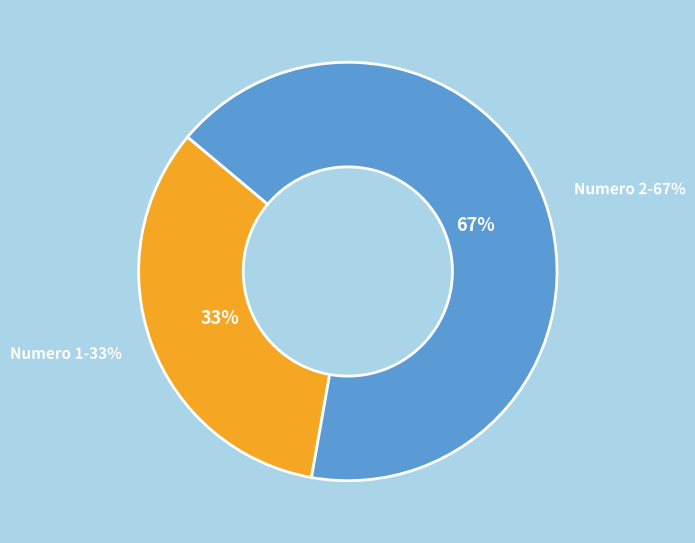

Approximately how many times larger is the value at 2 compared to 1?

2.0